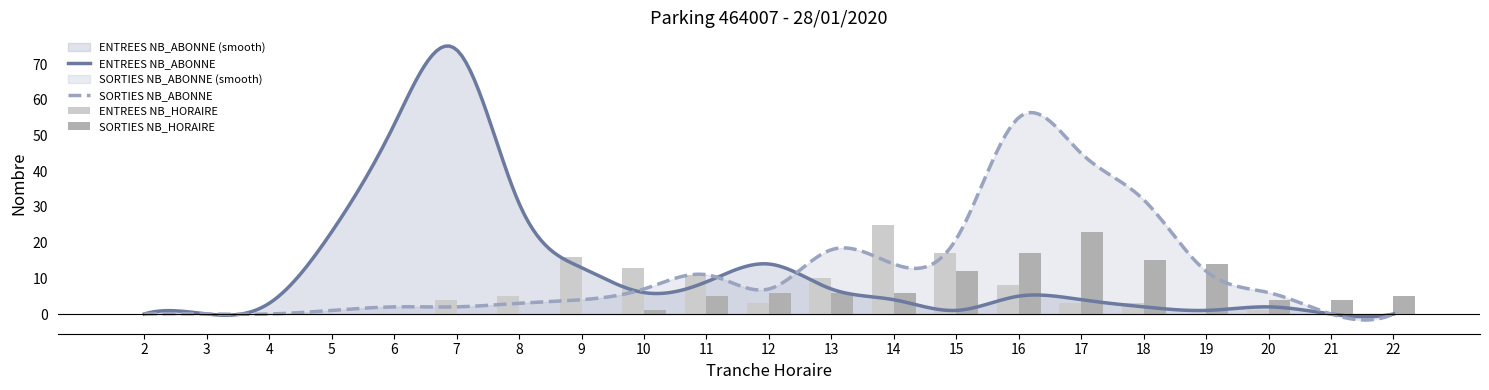

What is the difference between the second highest and second lowest values in the SORTIES NB_HORAIRE series?

17